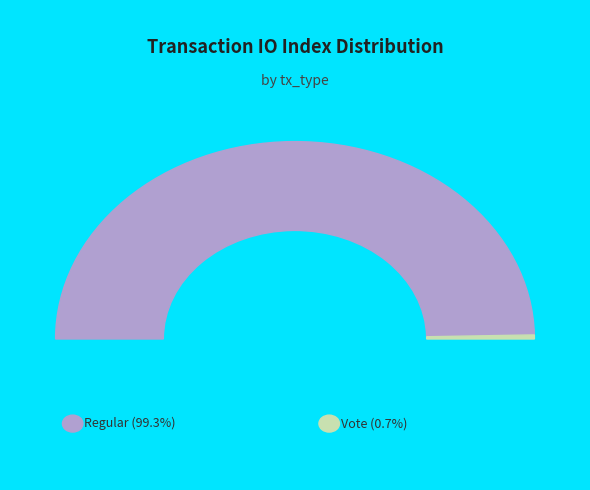

Is it true that Regular is 99% of the pie?

True